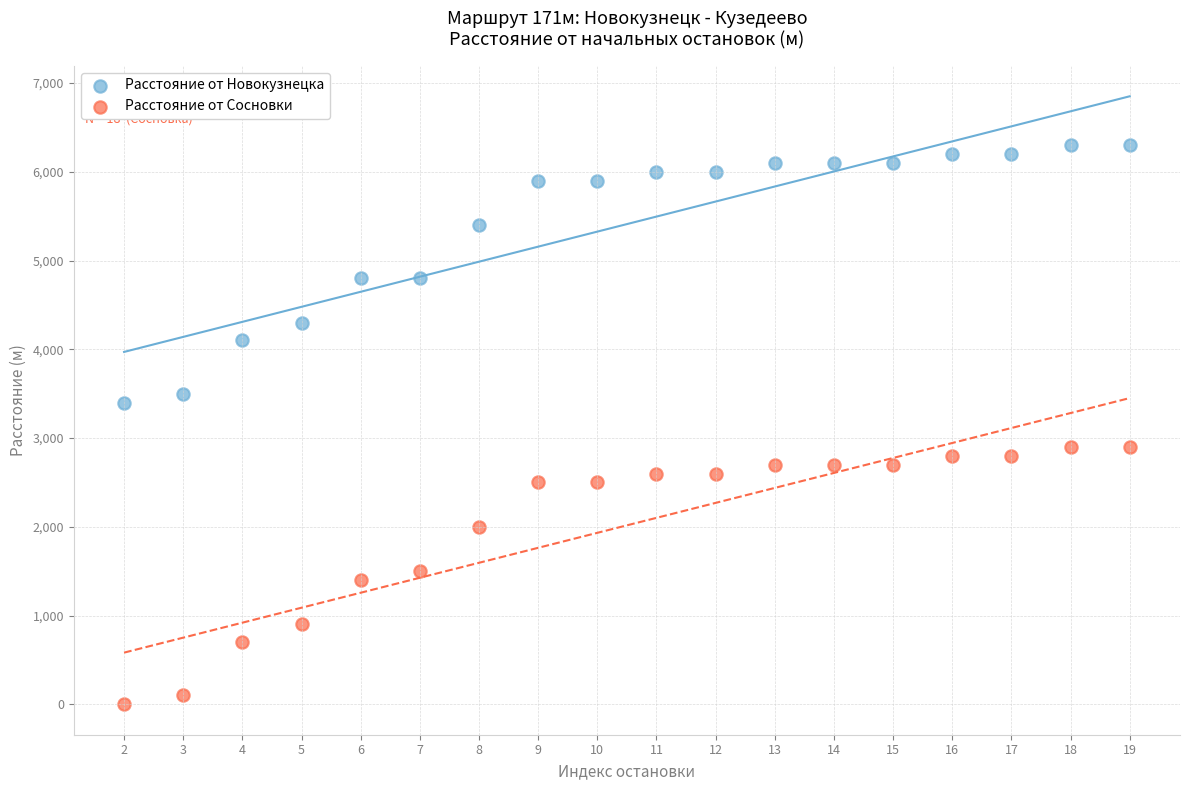

Which series contains the highest Y value?

Расстояние от Новокузнецка